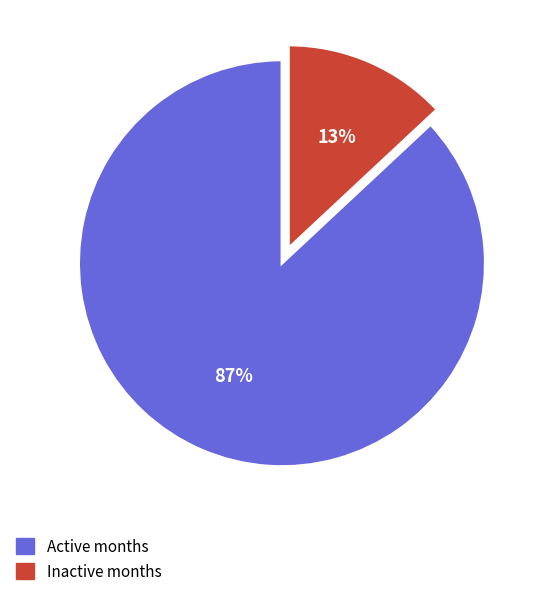

To the nearest percent, what is the difference between the largest and smallest slice percentages?

74%